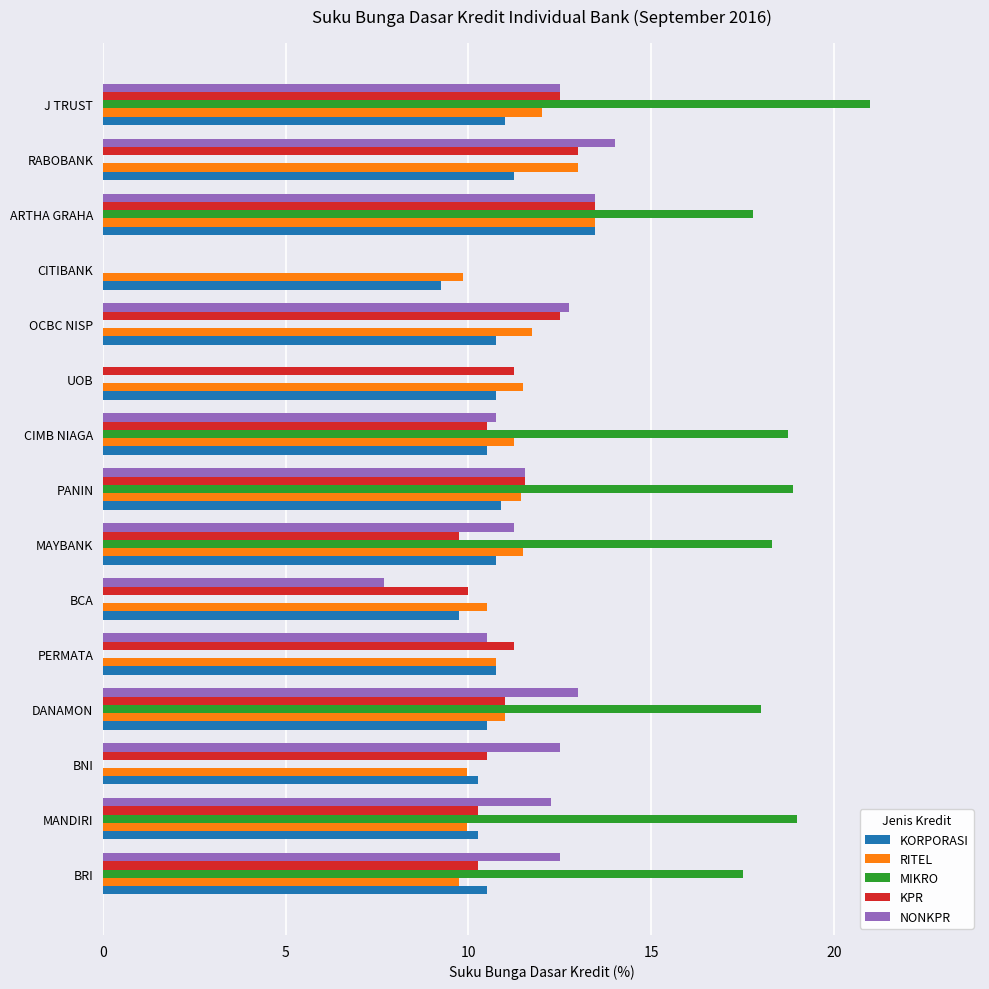

How many categories are shown in the chart?

15